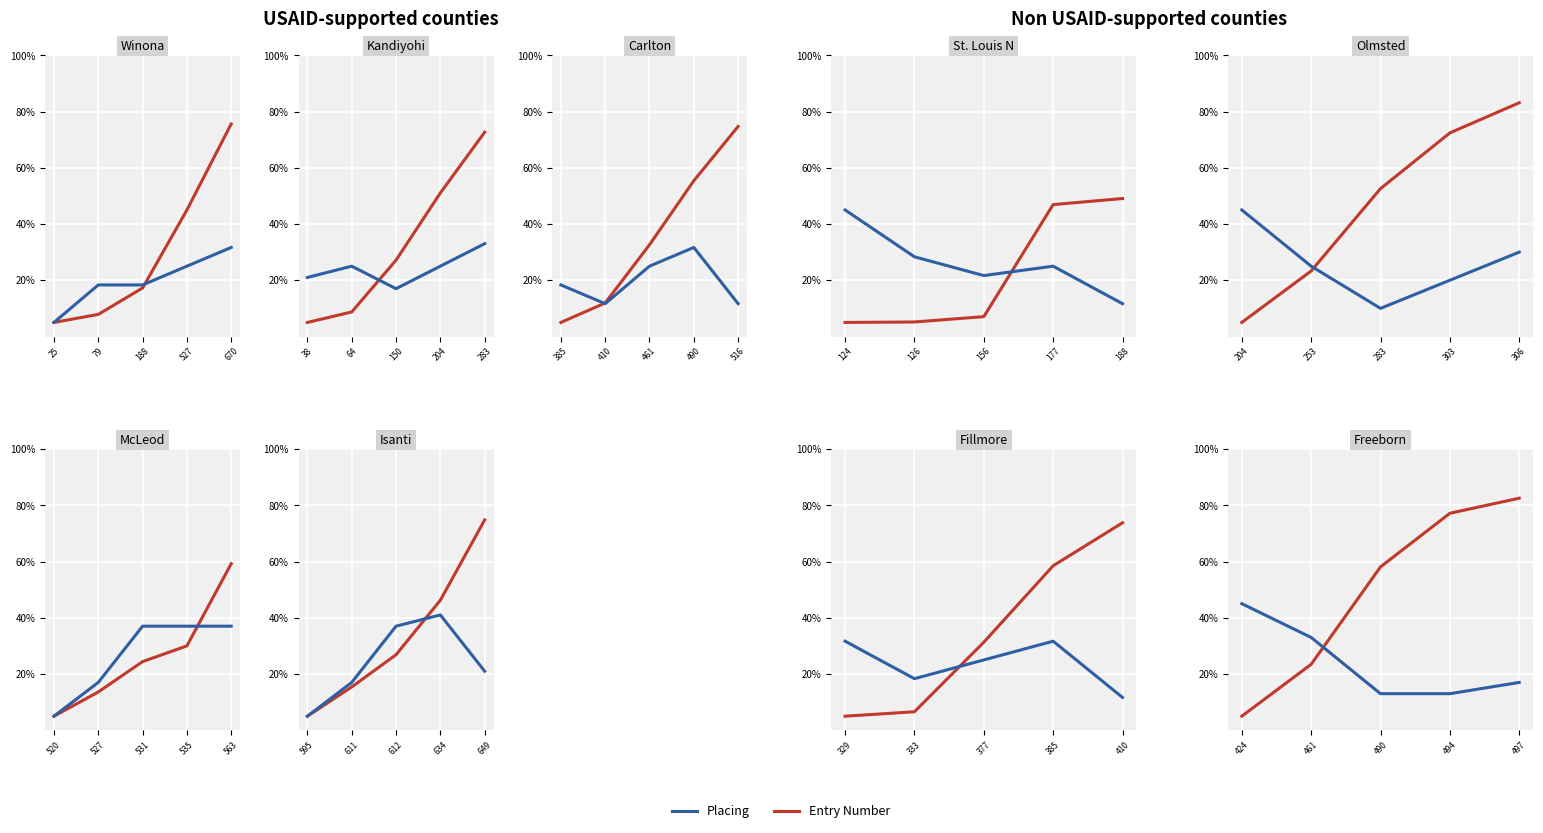

Count the number of data series in this chart.

2